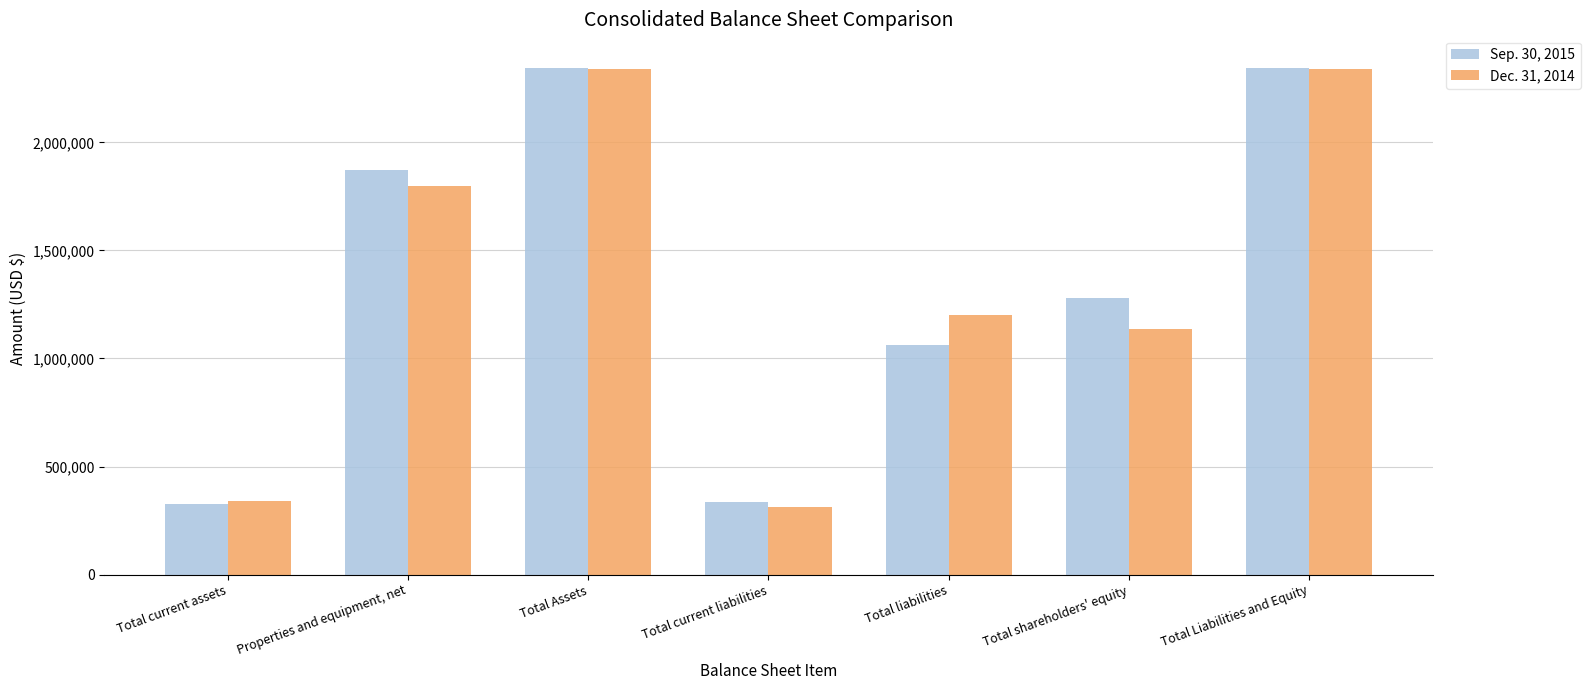

At how many categories does at least one series exceed 1372158?

3